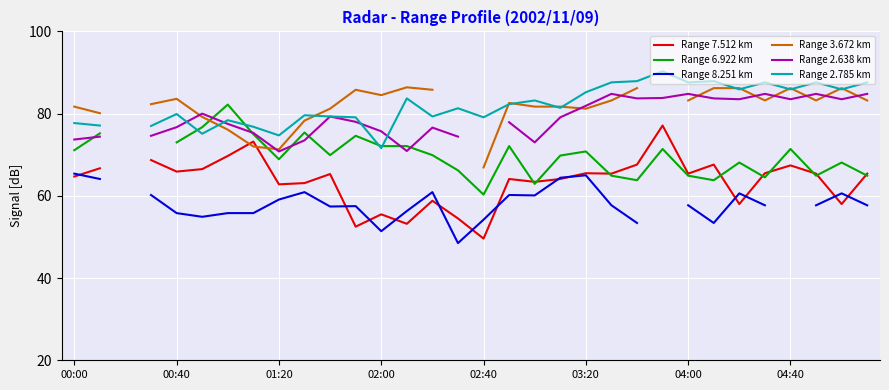

How many interior local peaks does the Range 3.672 km series have?

6